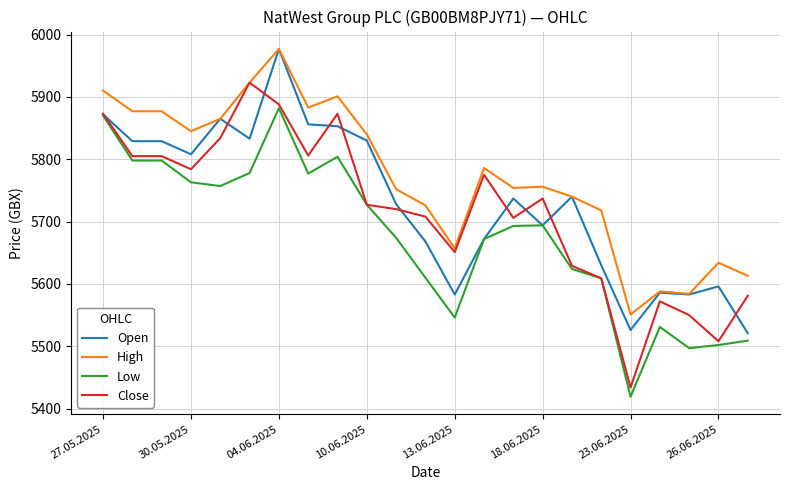

True or false: High and Low cross at least once.

False